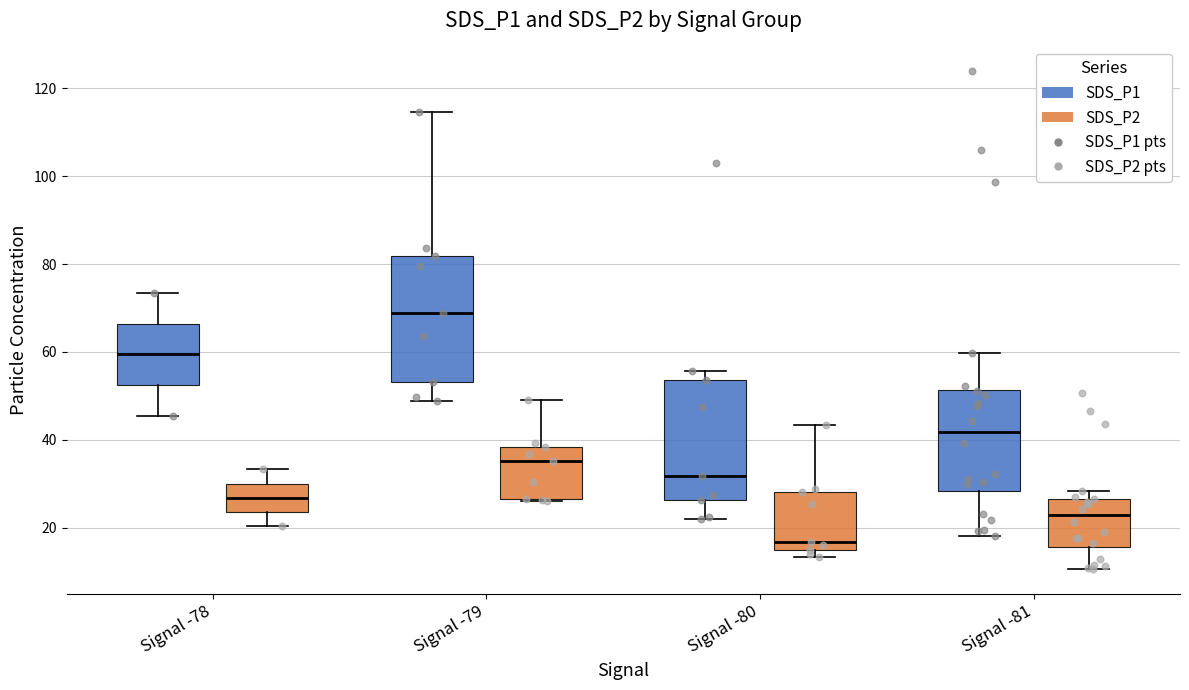

Which box's median line is the highest?

Signal -79 (SDS_P1)